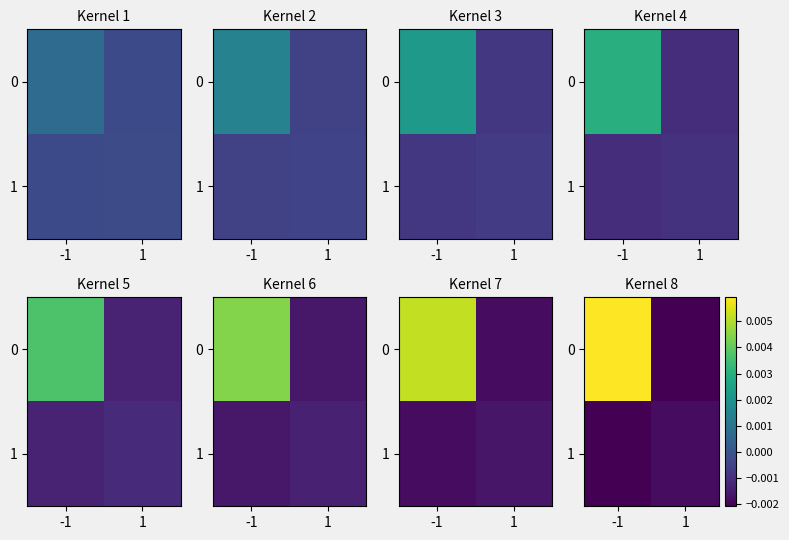

Rank the series by their maximum value, from highest to lowest.

0, 1